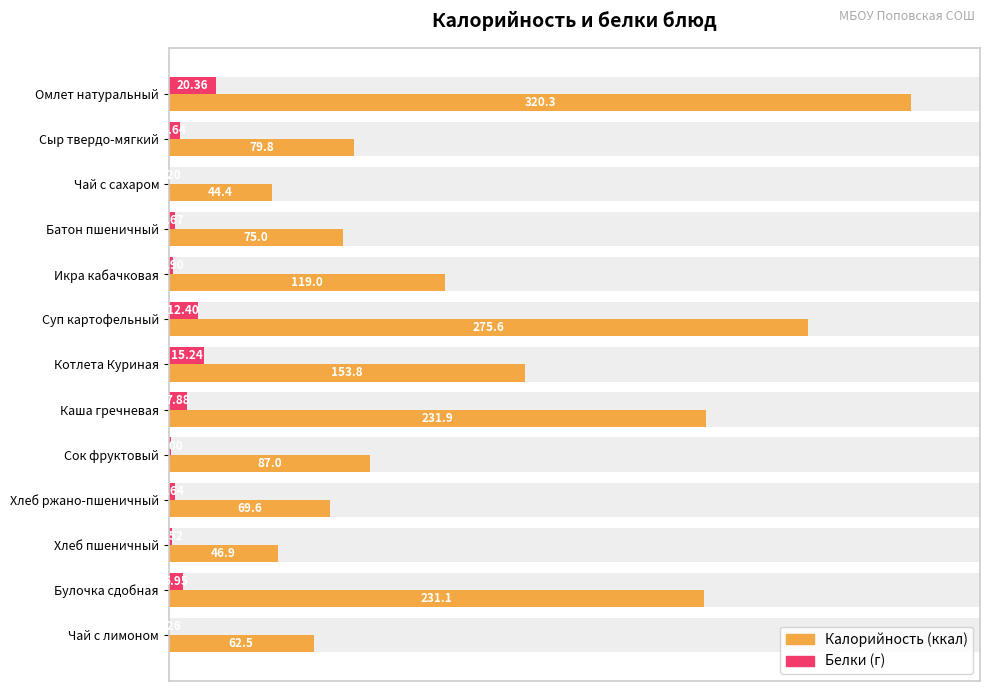

What is the spread (max minus min) of values at Омлет натуральный?

299.9